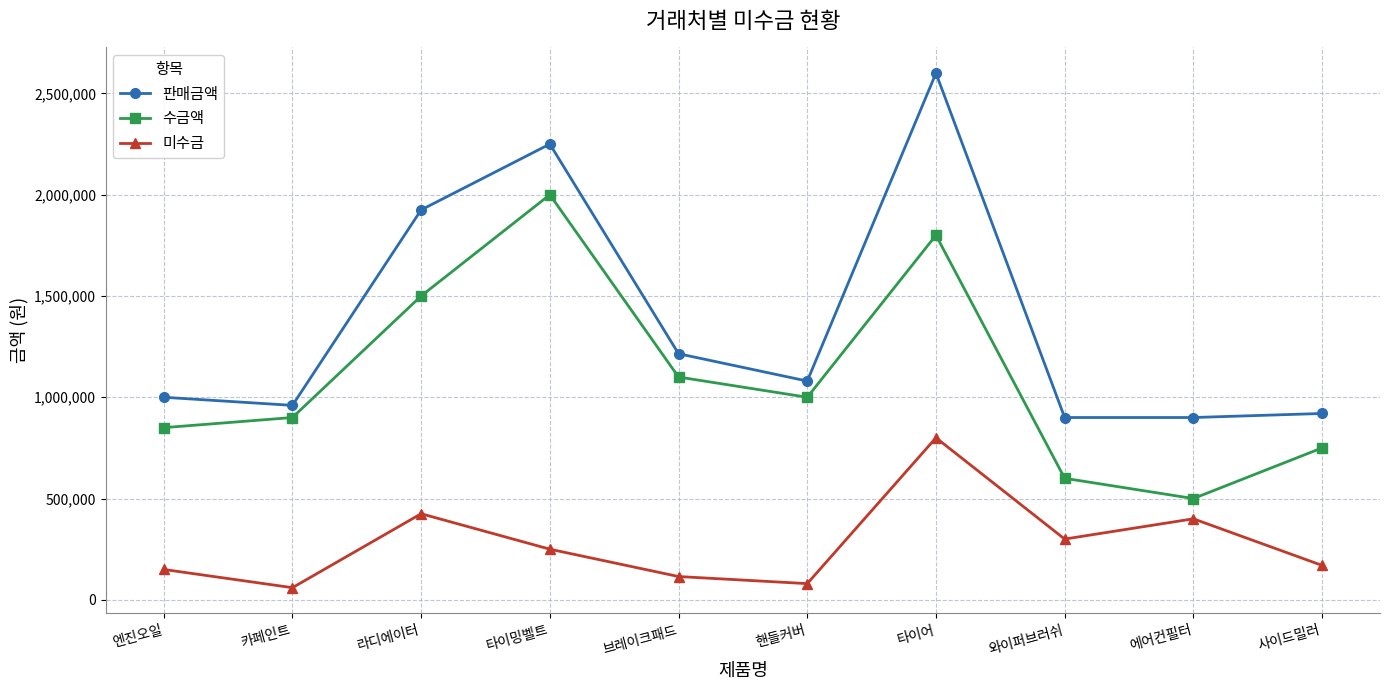

At how many categories does at least one series exceed 2267056?

1